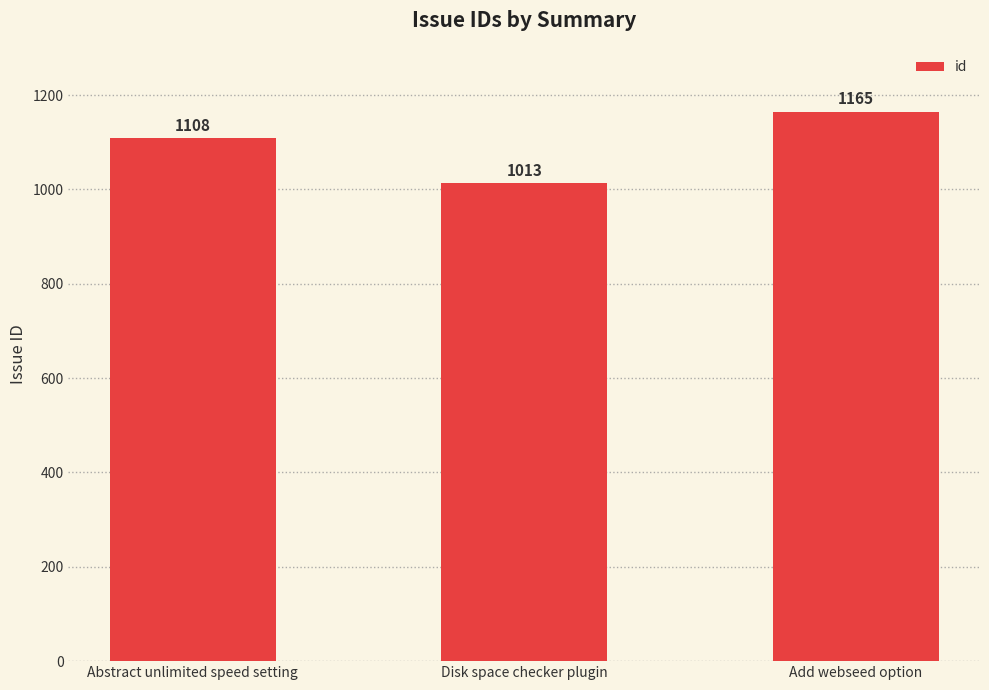

What is the sum of the values at Disk space checker plugin and Add webseed option?

2178